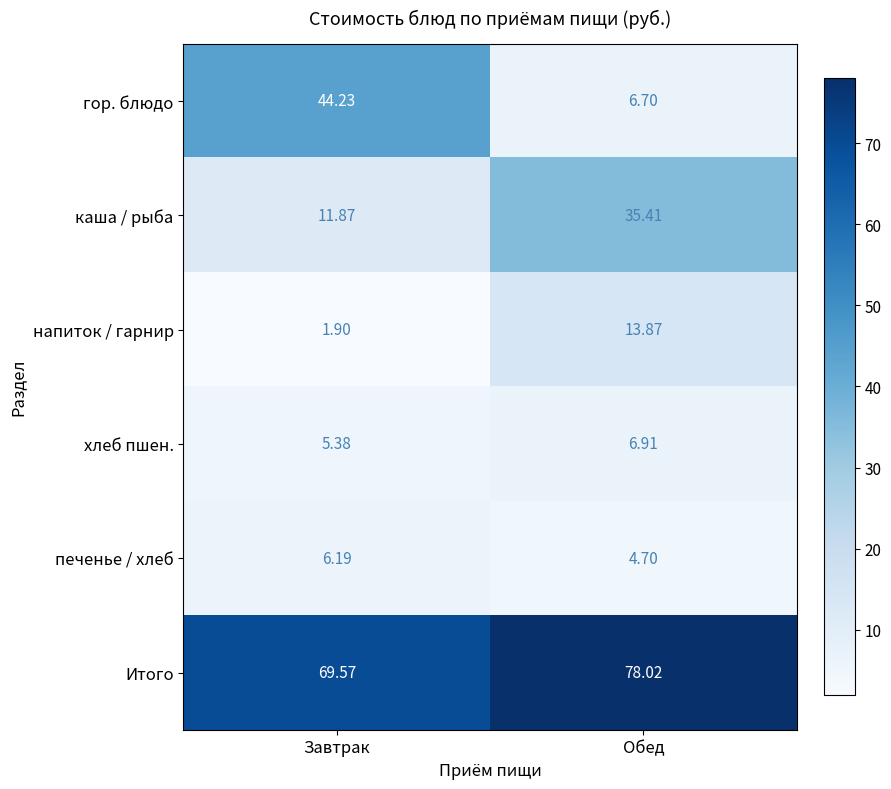

How many categories are shown in the chart?

2